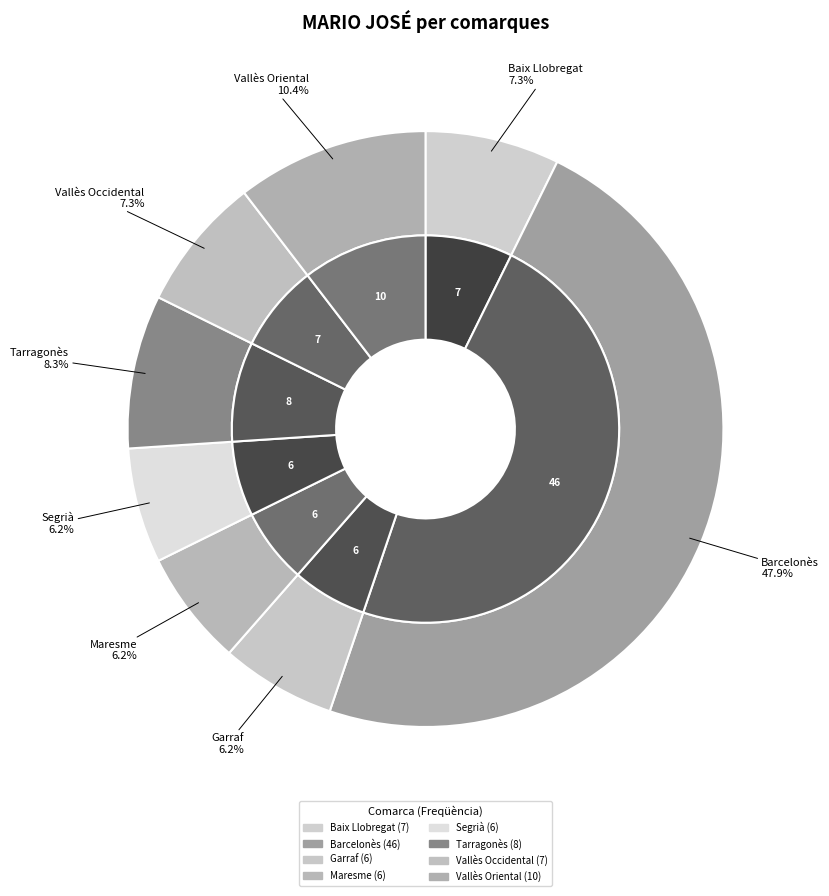

The Segrià slice represents 6% of the pie. True or false?

True